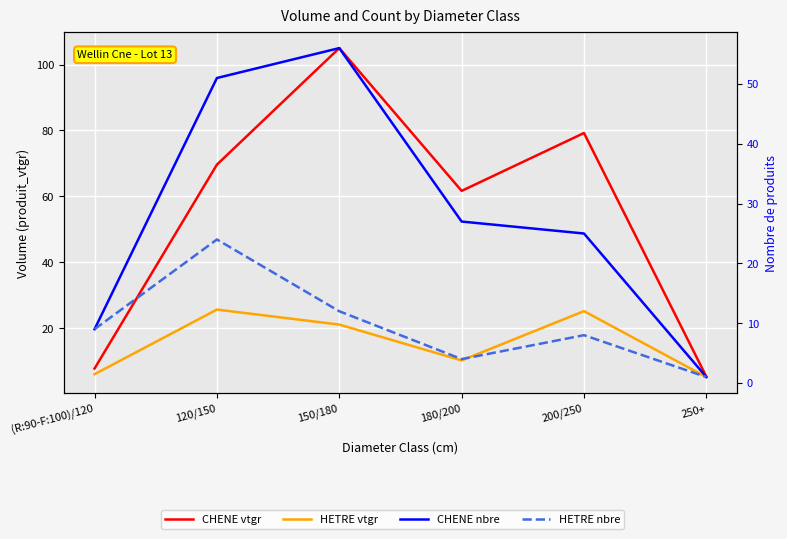

How many categories are shown in the chart?

6